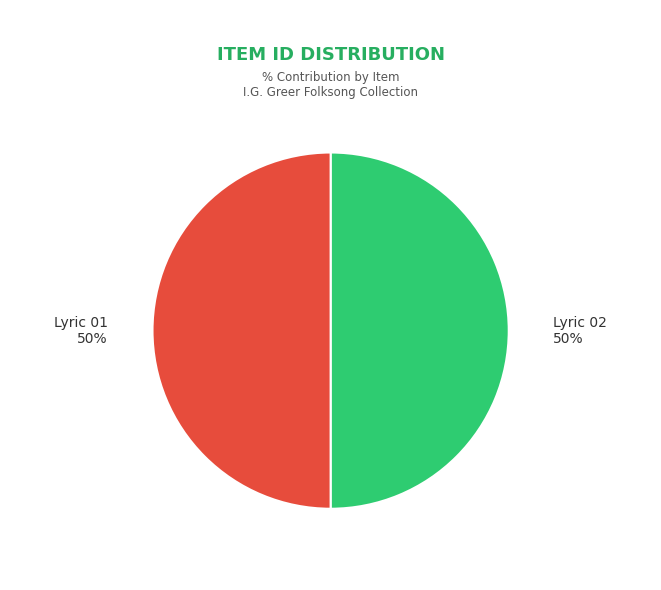

Count the number of slices in the pie.

2